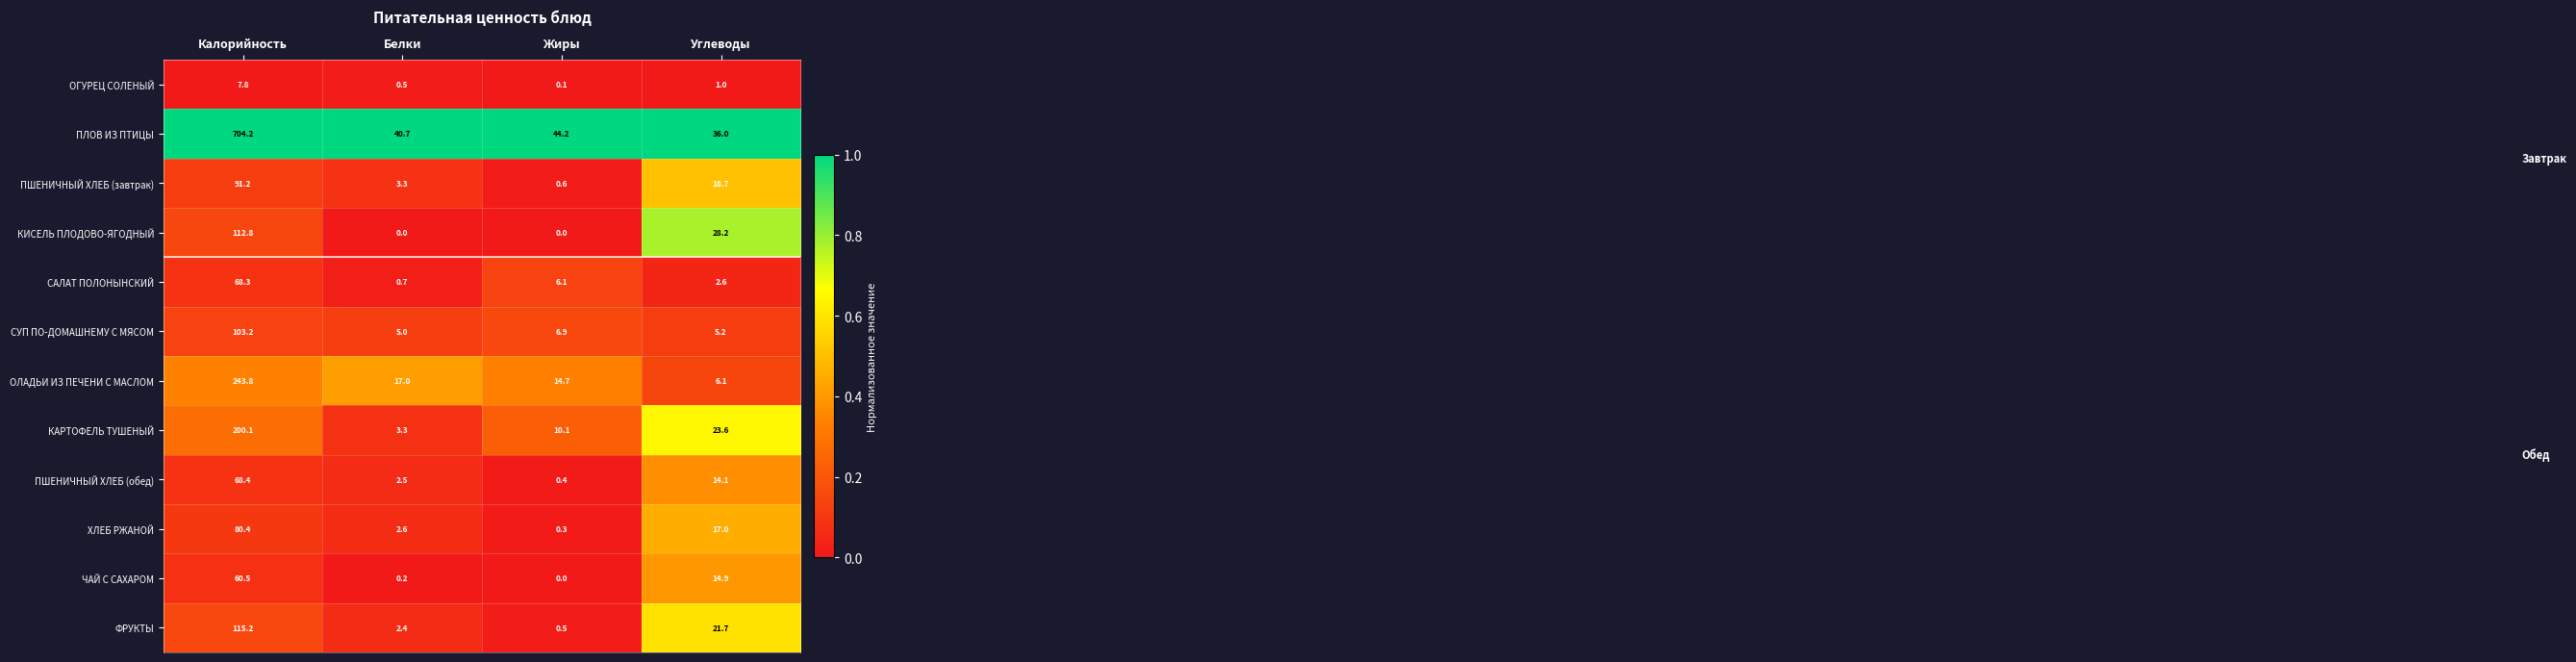

Is it true that ОЛАДЬИ ИЗ ПЕЧЕНИ С МАСЛОМ equals 14.7 at Жиры?

True